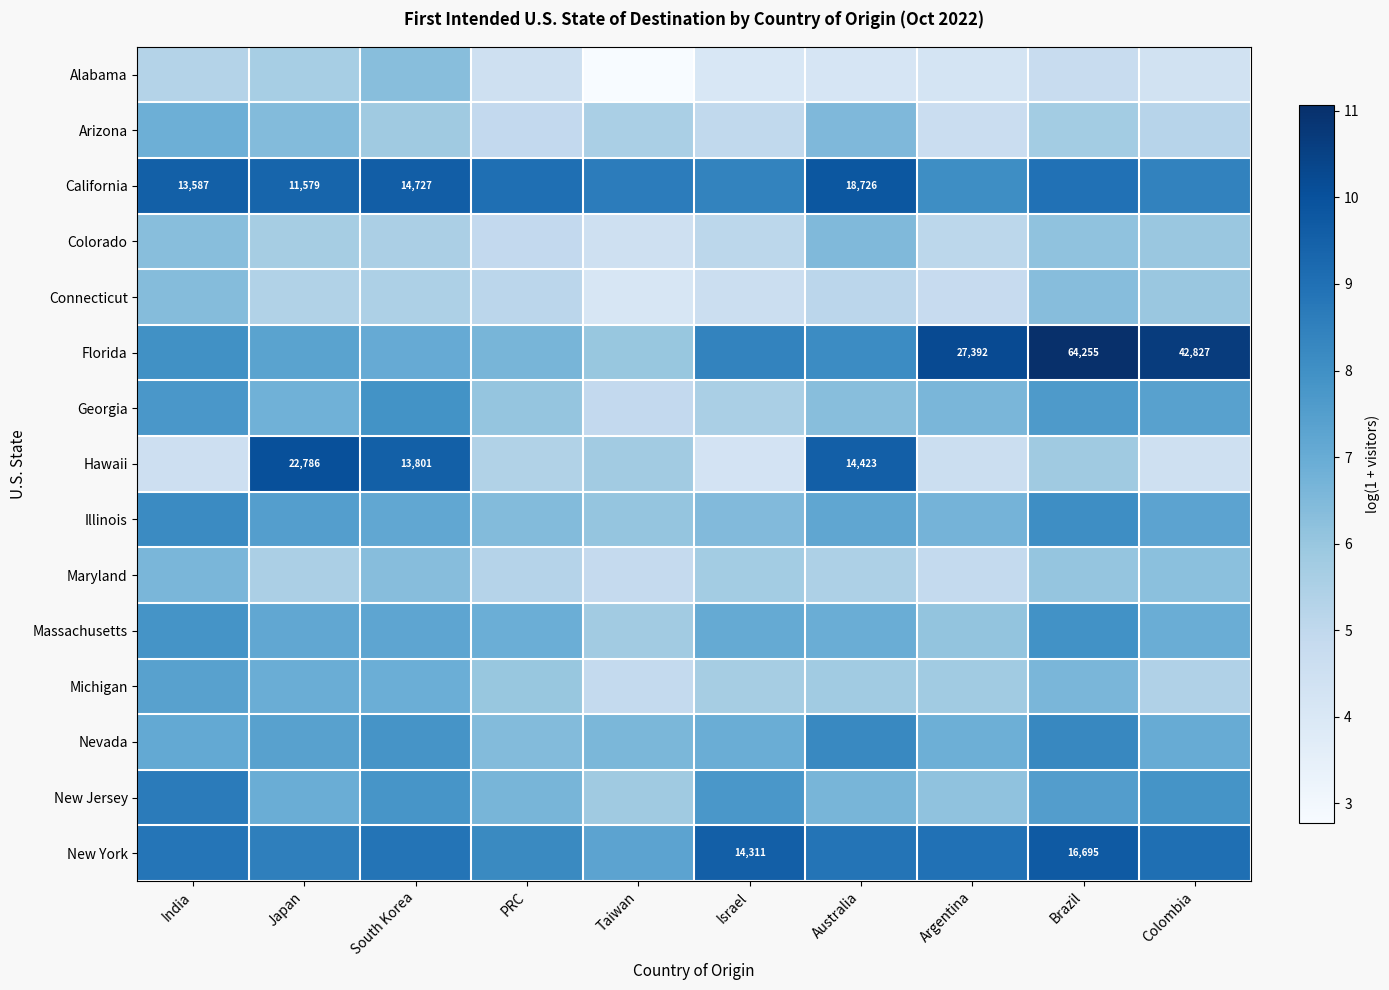

Count the number of categories in the chart.

10